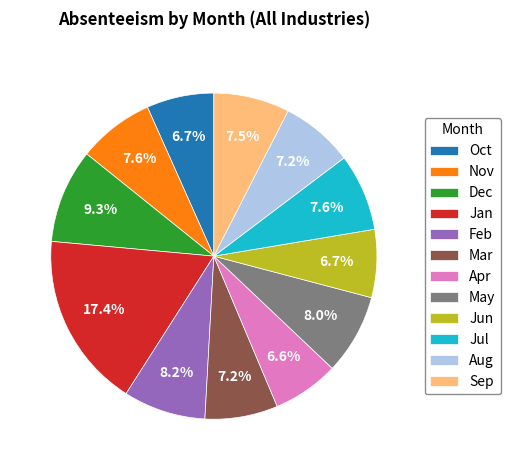

What is the largest slice in the pie chart?

Jan